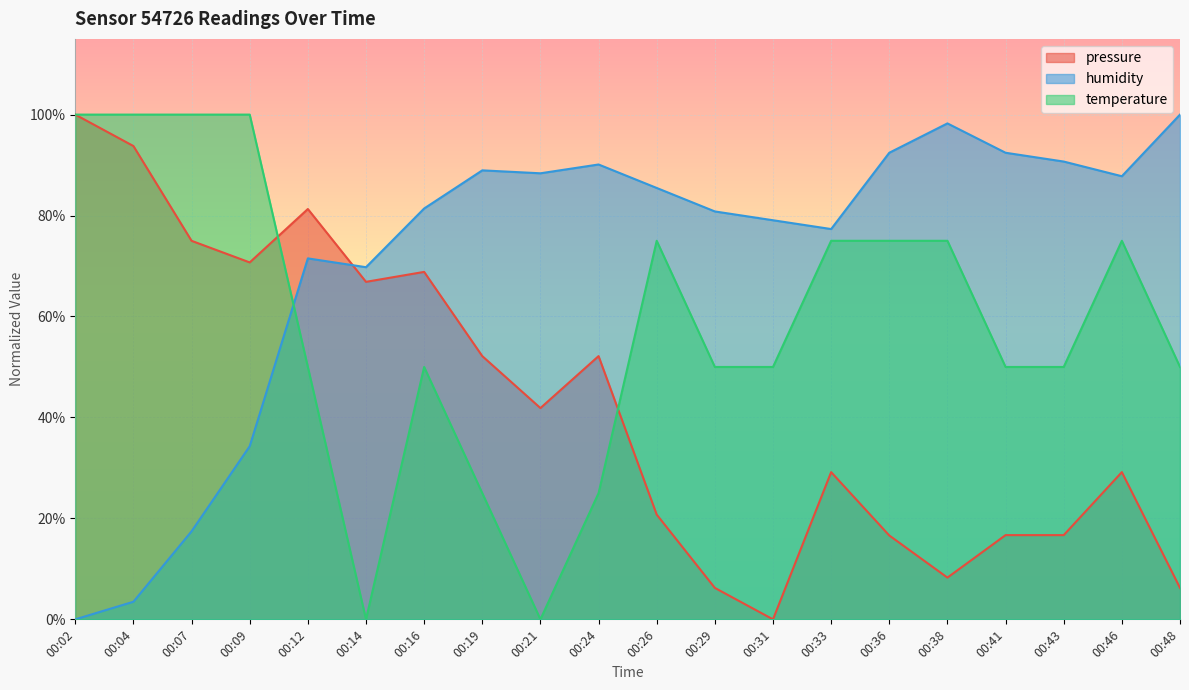

Is it true that temperature equals 0.3 at 00:02?

False